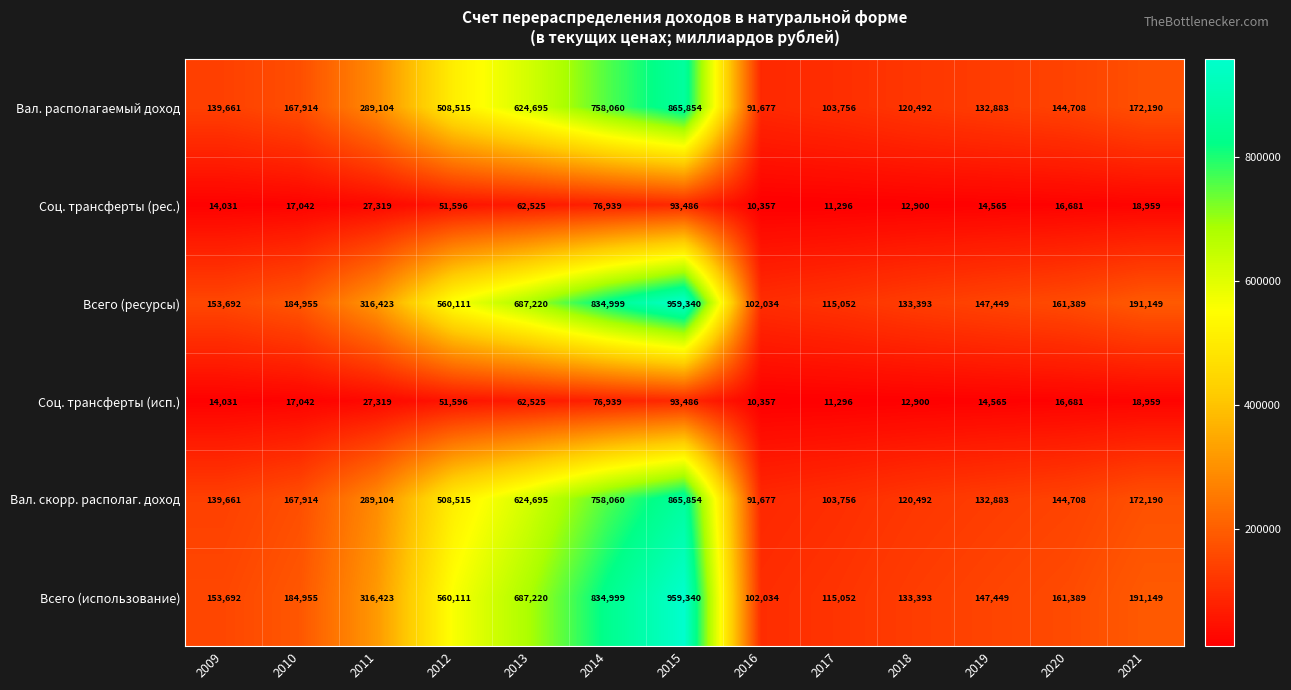

What is the spread (max minus min) of values at 2018?

120493